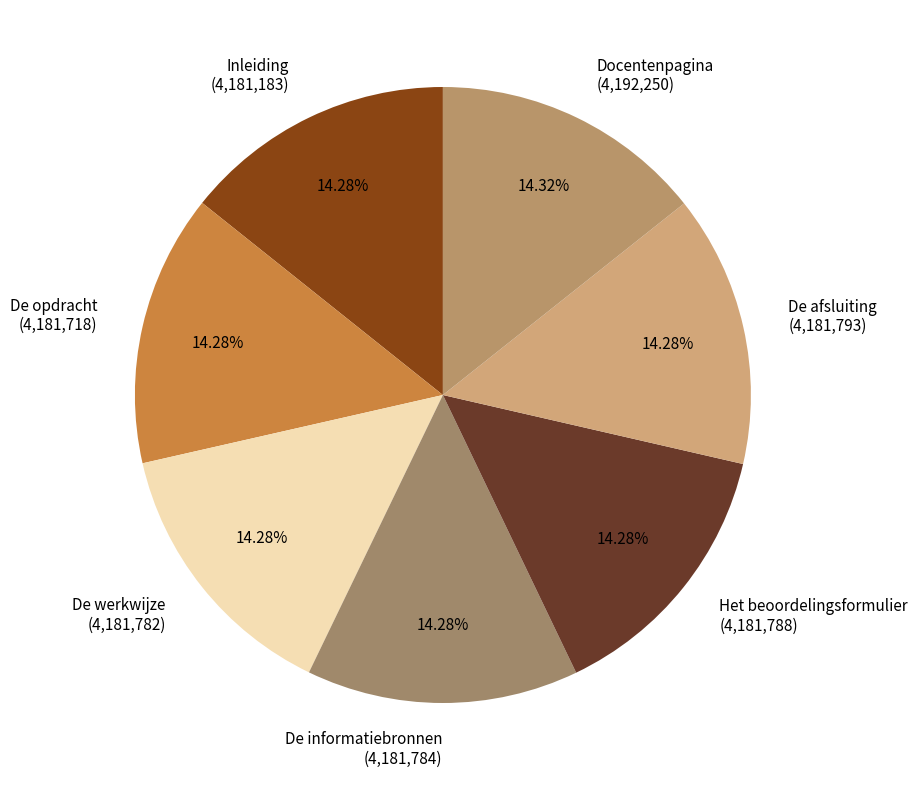

Is De afsluiting the majority of the pie?

No